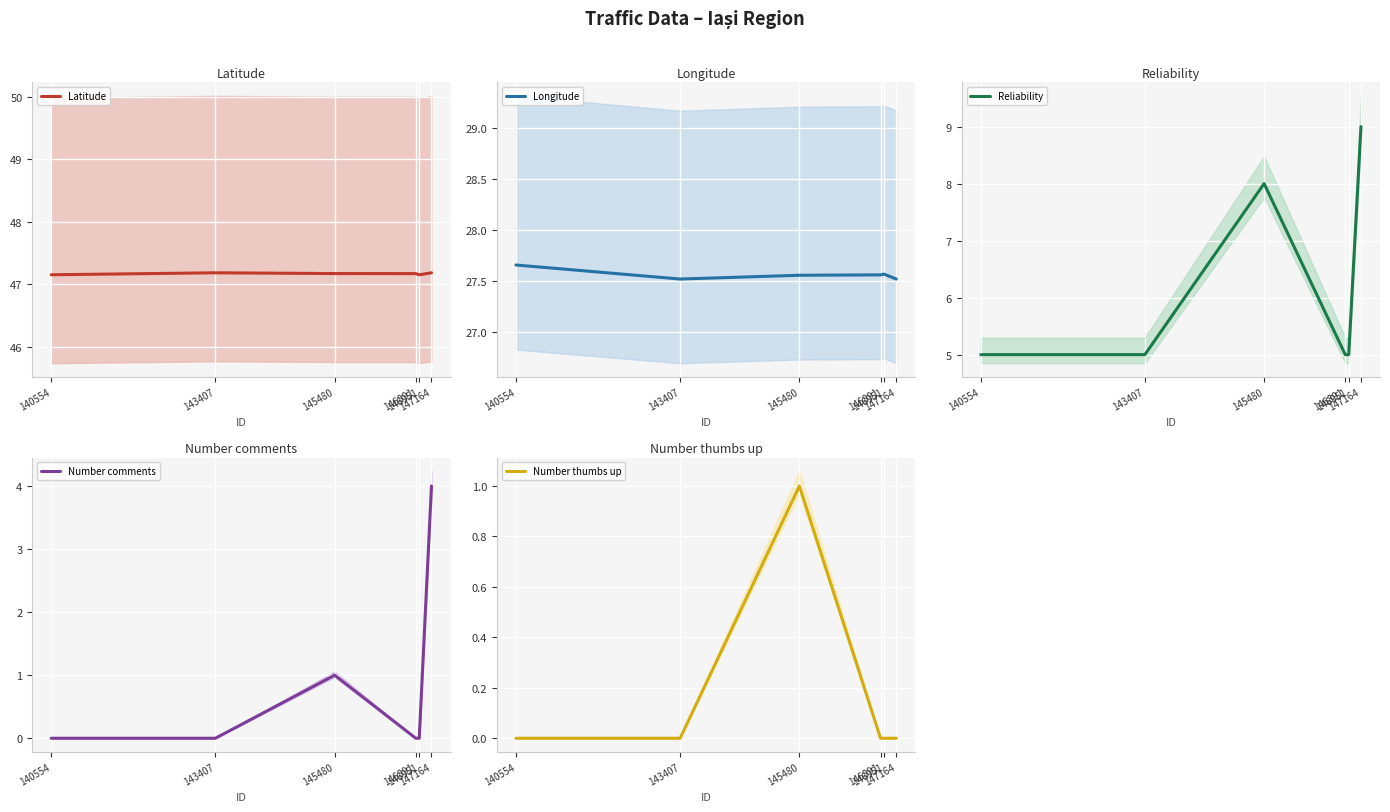

Is it true that Number thumbs up equals 1.5 at 145480?

False